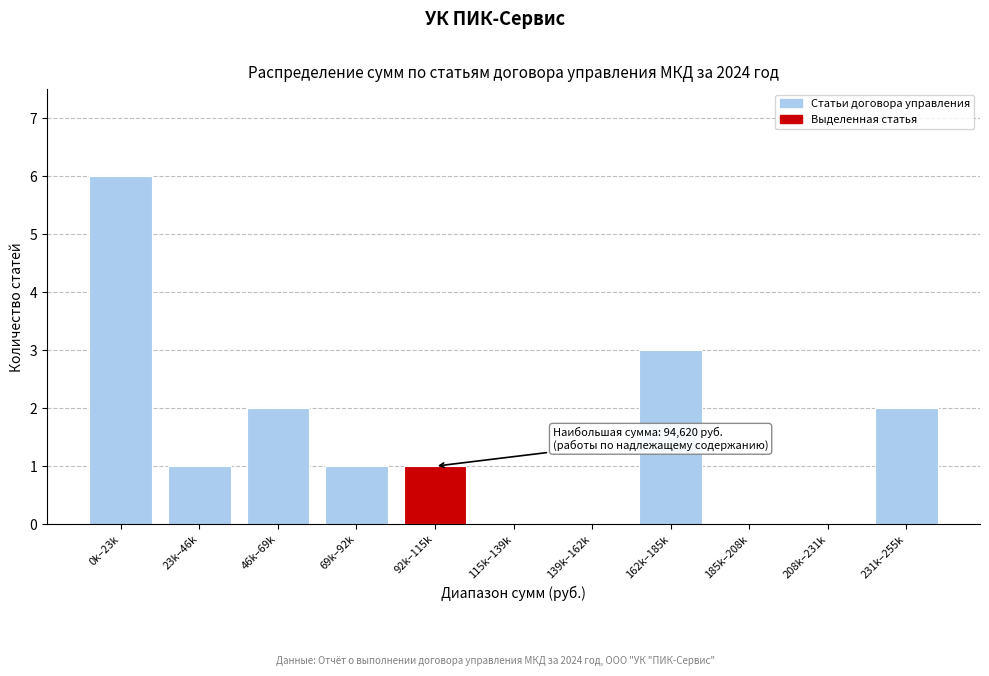

Reading left to right, list all the values displayed in this chart.

0k–23k=6	23k–46k=1	46k–69k=2	69k–92k=1	92k–115k=1	115k–139k=0	139k–162k=0	162k–185k=3	185k–208k=0	208k–231k=0	231k–255k=2